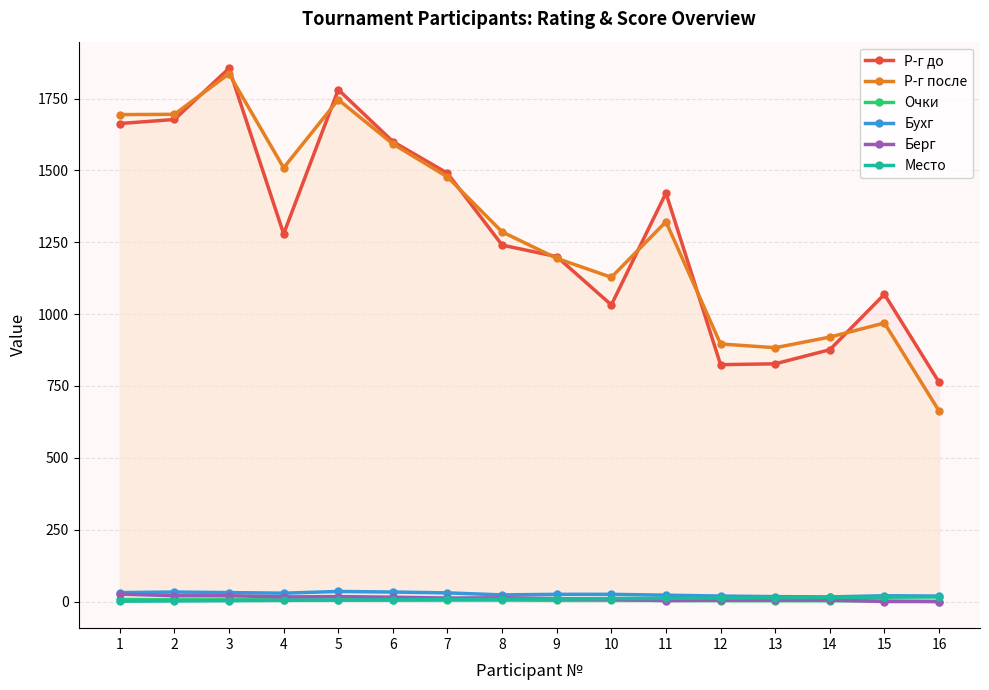

At which label does Р-г после reach its peak?

3